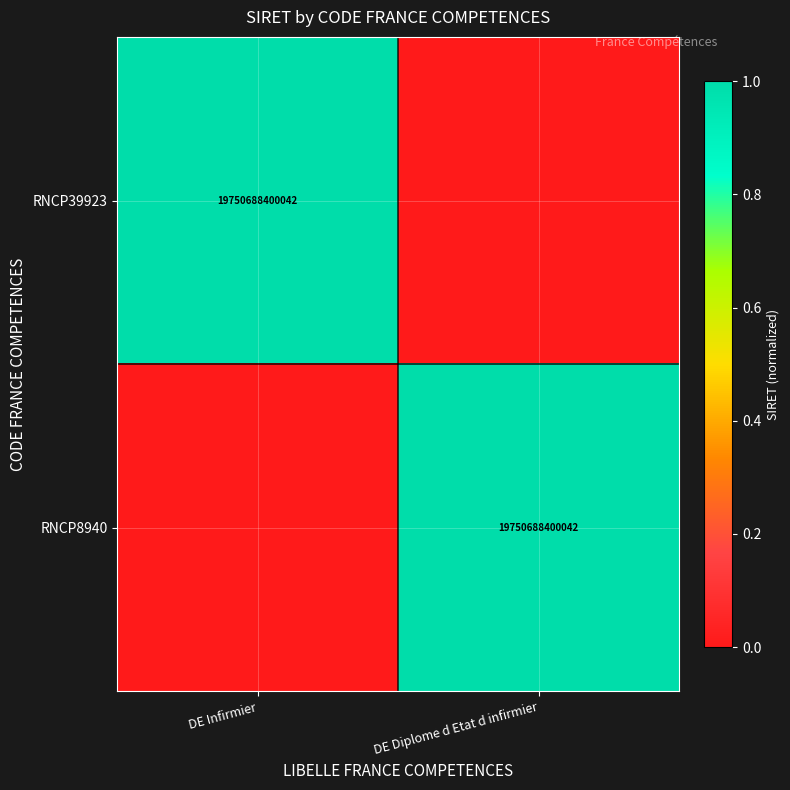

Is it true that RNCP39923 equals 13395434129920 at DE Infirmier?

False